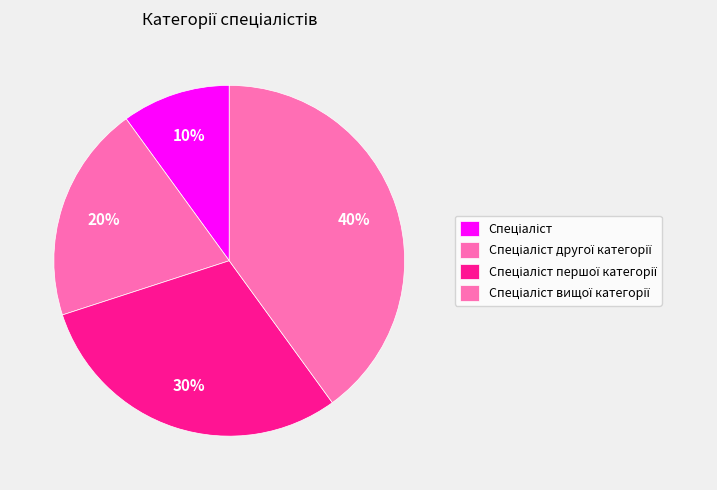

What is the smallest slice in the pie chart?

Спеціаліст